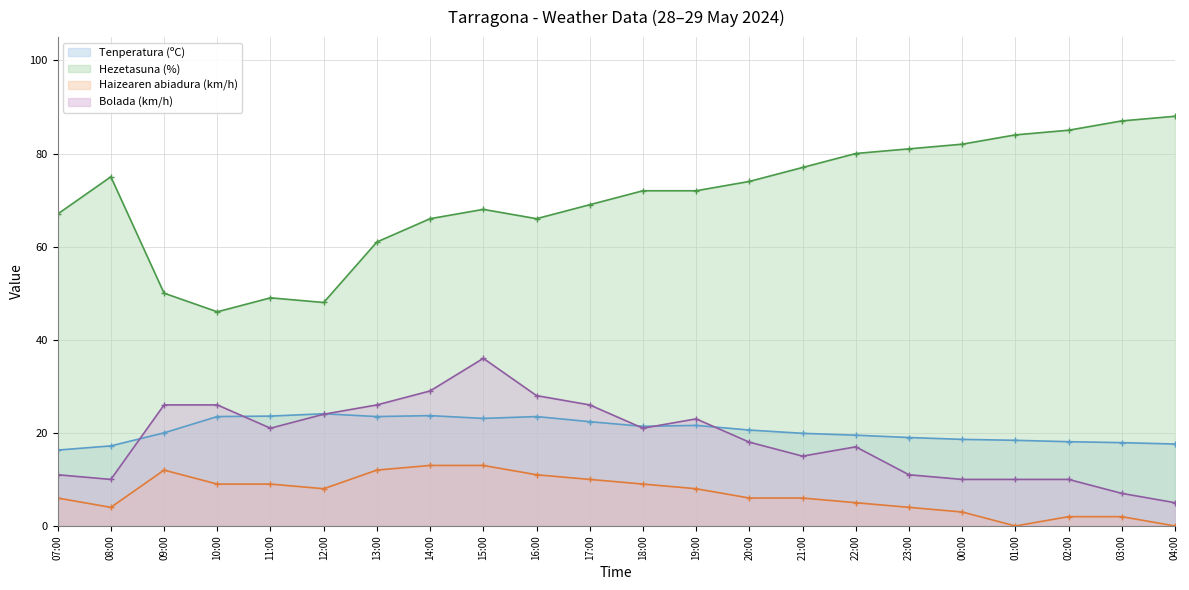

True or false: Bolada (km/h) has a value of 12.8 at 12:00.

False